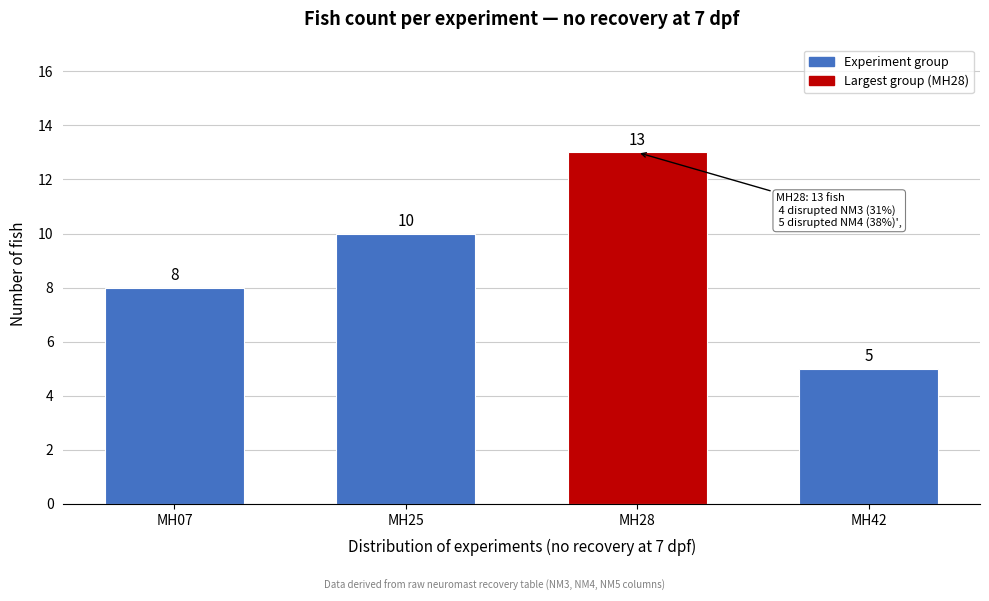

Reading left to right, list all the values displayed in this chart.

MH07=8	MH25=10	MH28=13	MH42=5